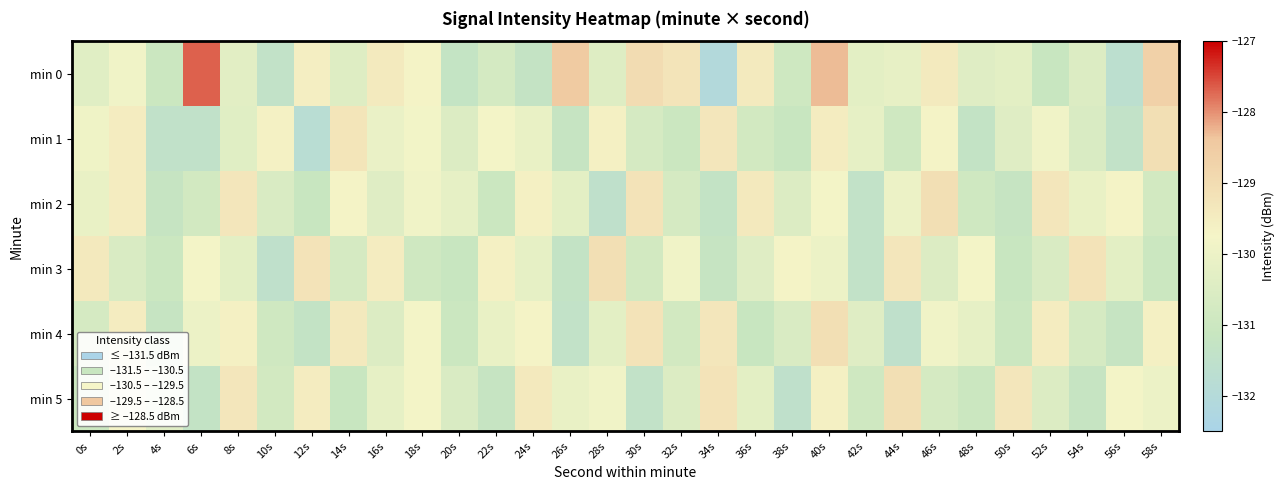

What is the total value across all series at 50s?

-783.3